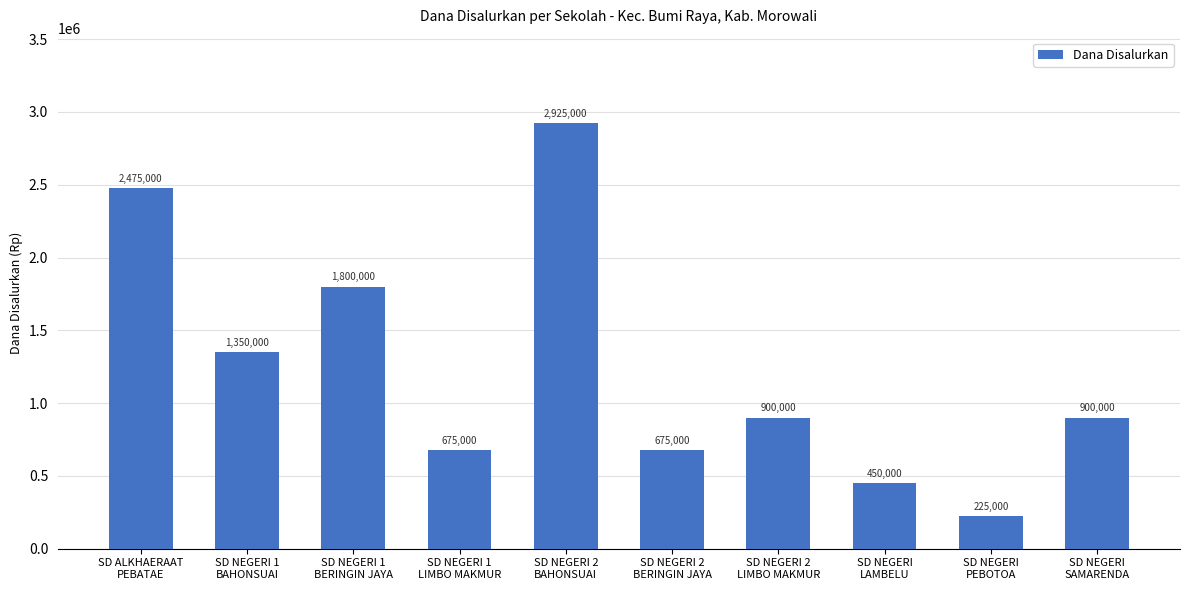

What is the sum of all values?

12375000